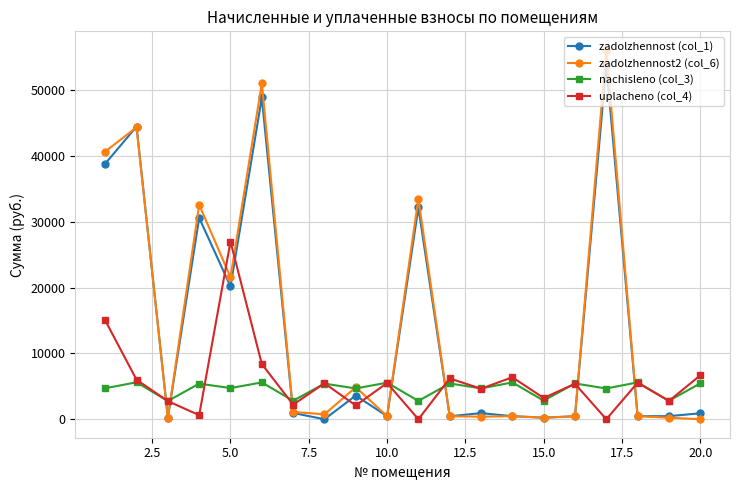

At how many categories does at least one series exceed 35942?

4